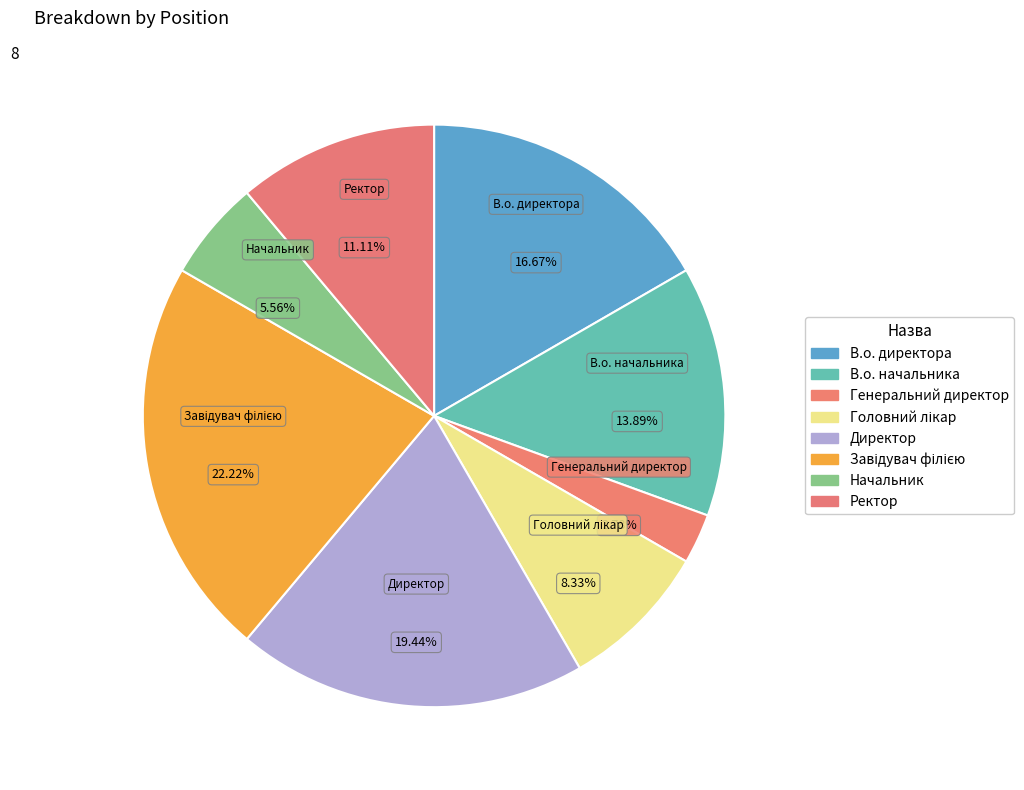

True or false: Генеральний директор accounts for 9% of the total.

False